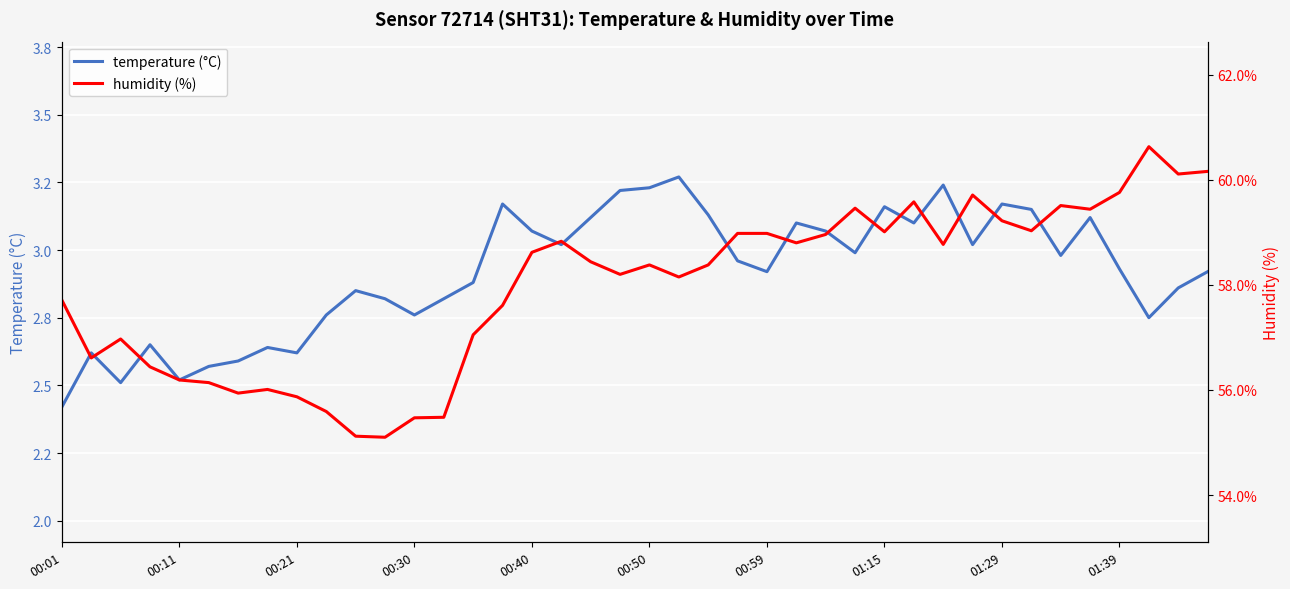

True or false: temperature (°C) and humidity (%) cross at least once.

False